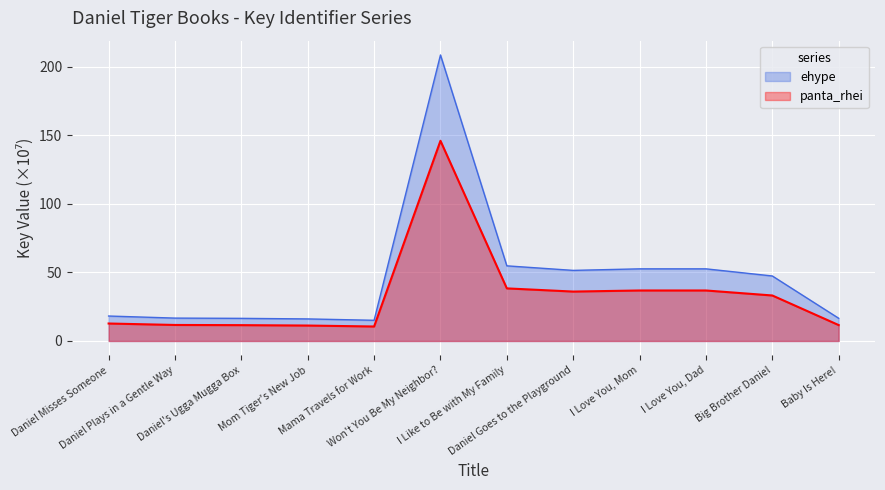

Where does the ehype series first go above 33?

Won't You Be My Neighbor?